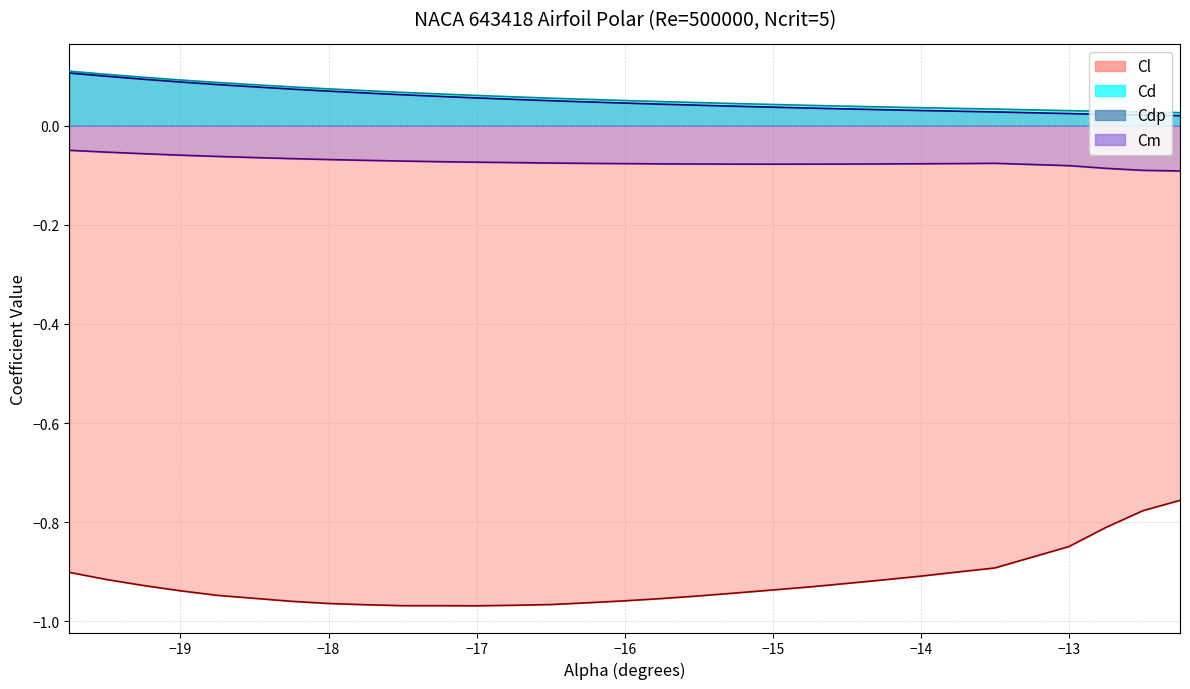

Reading left to right, what are all the values shown in this chart?

Cl: -0.9	-0.9	-0.9	-0.9	-0.9	-1.0	-1.0	-1.0	-1.0	-1.0	-1.0	-1.0	-1.0	-1.0	-1.0	-1.0	-1.0	-0.9	-0.9	-0.9	-0.9	-0.9	-0.9	-0.9	-0.9	-0.9	-0.8	-0.8	-0.8	-0.8
Cd: 0.1	0.1	0.1	0.1	0.1	0.1	0.1	0.1	0.1	0.1	0.1	0.1	0.1	0.1	0.1	0.1	0.0	0.0	0.0	0.0	0.0	0.0	0.0	0.0	0.0	0.0	0.0	0.0	0.0	0.0
Cdp: 0.1	0.1	0.1	0.1	0.1	0.1	0.1	0.1	0.1	0.1	0.1	0.1	0.1	0.1	0.0	0.0	0.0	0.0	0.0	0.0	0.0	0.0	0.0	0.0	0.0	0.0	0.0	0.0	0.0	0.0
Cm: -0.0	-0.1	-0.1	-0.1	-0.1	-0.1	-0.1	-0.1	-0.1	-0.1	-0.1	-0.1	-0.1	-0.1	-0.1	-0.1	-0.1	-0.1	-0.1	-0.1	-0.1	-0.1	-0.1	-0.1	-0.1	-0.1	-0.1	-0.1	-0.1	-0.1